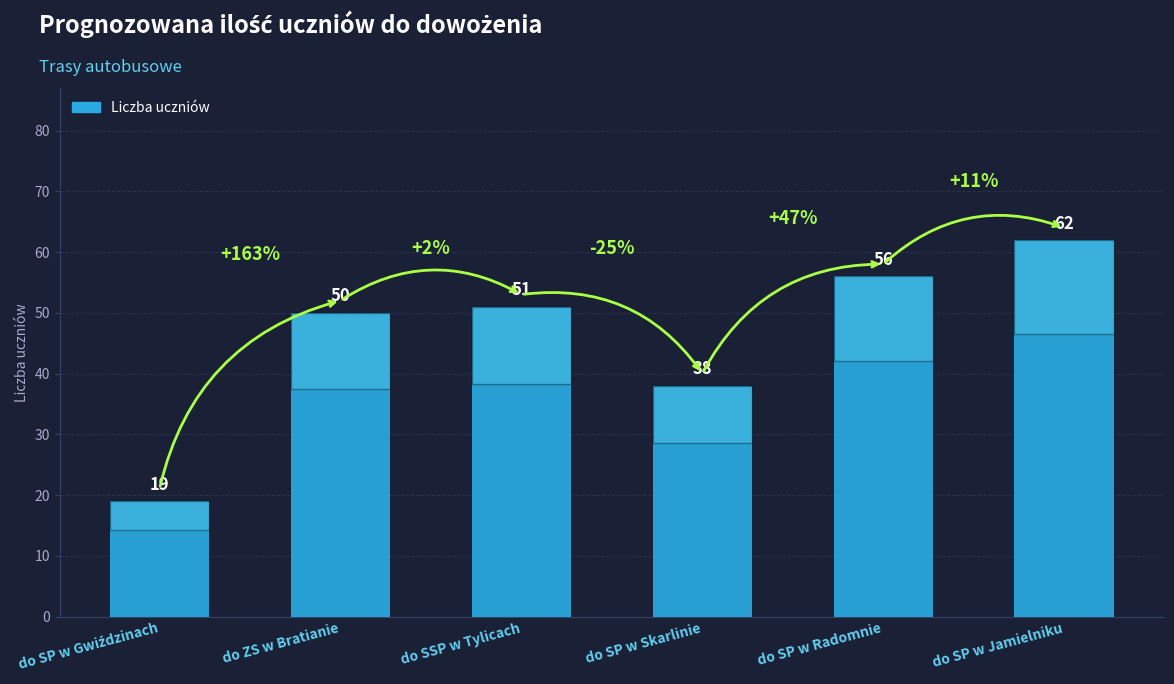

Reading left to right, list all the values displayed in this chart.

19	50	51	38	56	62